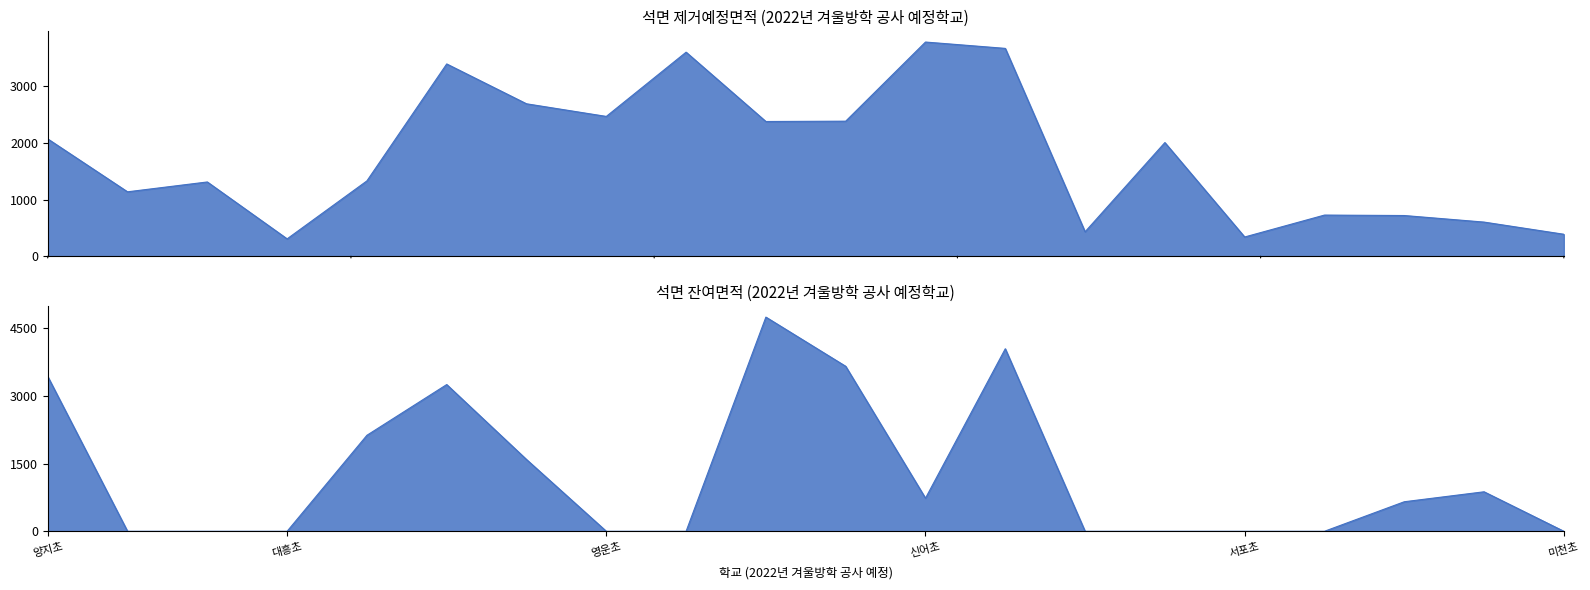

How many intersections are there between 잔여면적 and 제거예정면적?

9